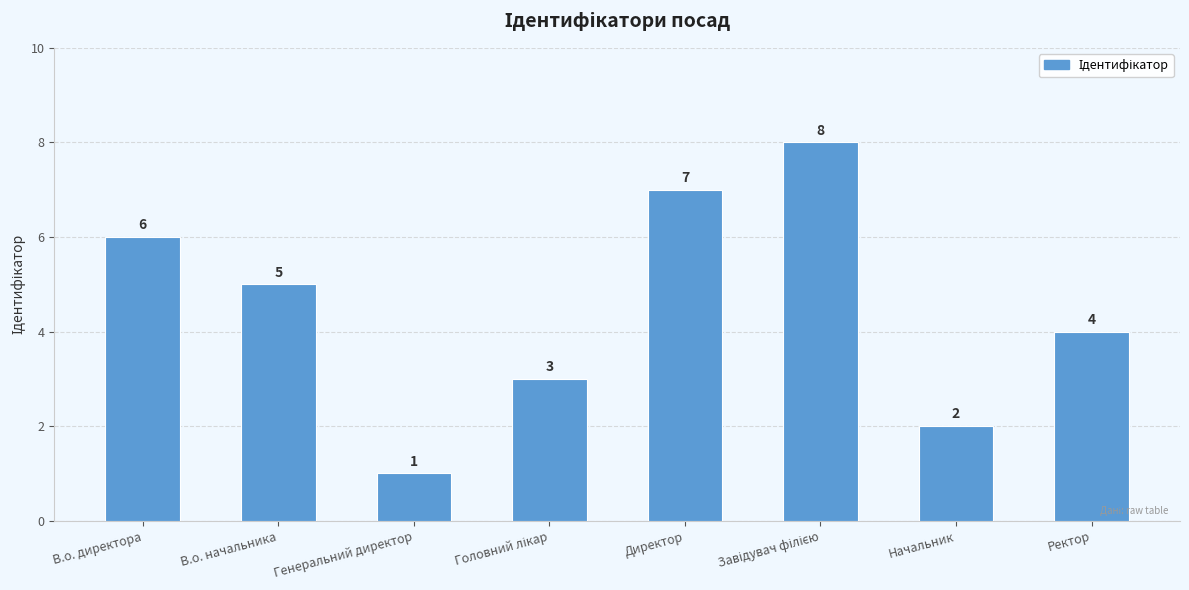

Between Начальник and Ректор, which is larger?

Ректор